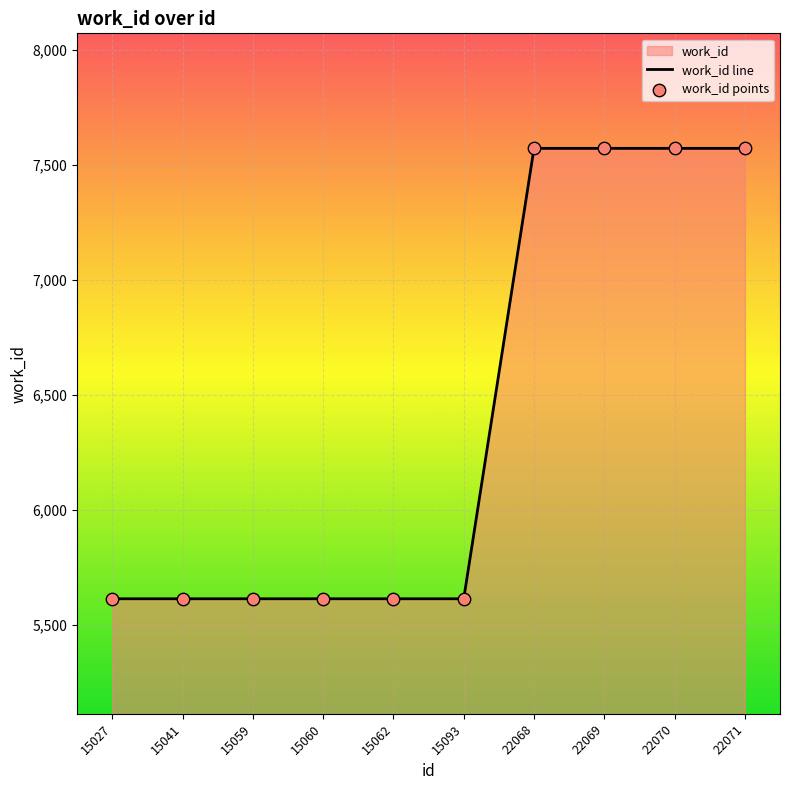

Which series has the largest total across all categories?

work_id line